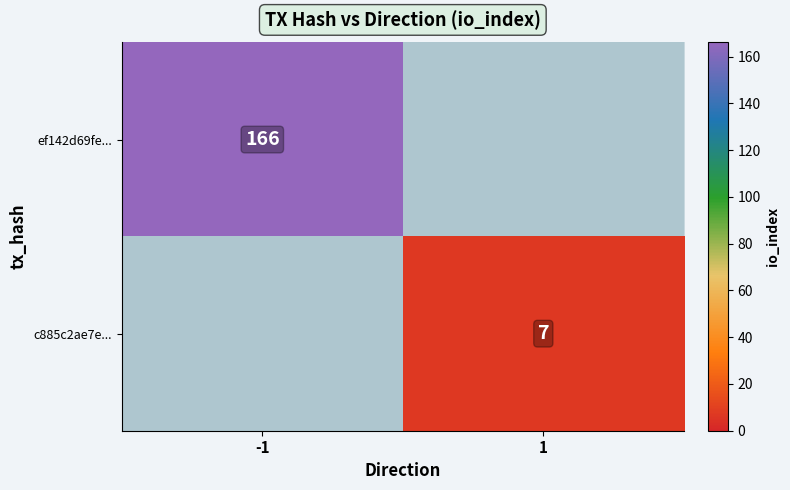

Is it true that c885c2ae7e... equals 9 at 1?

False